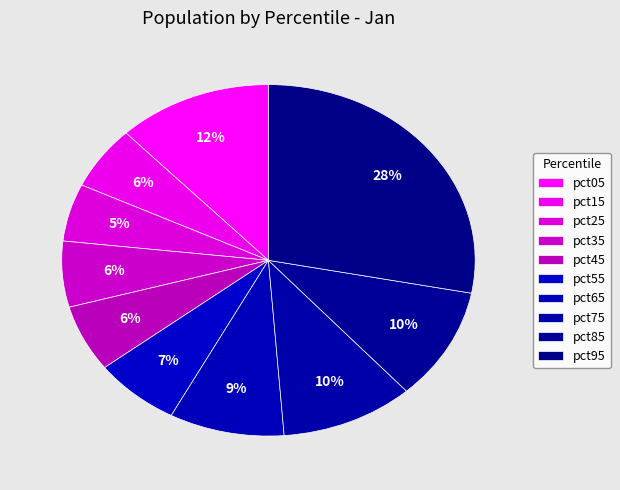

Count the number of slices in the pie.

10